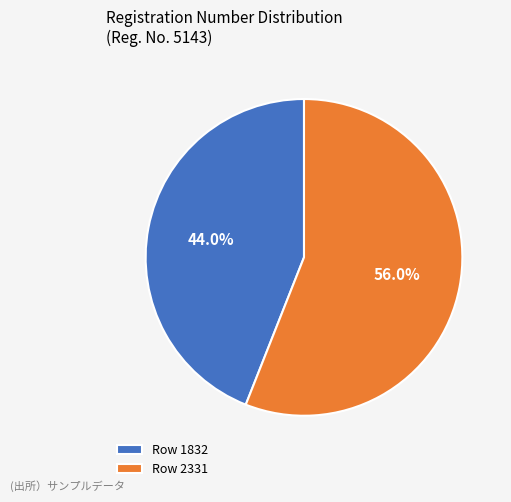

Count the number of slices in the pie.

2